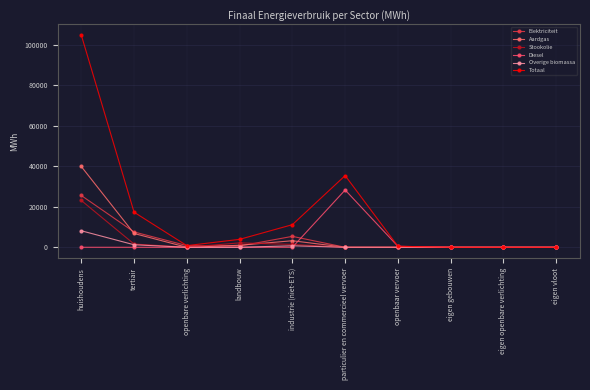

At which category is the sum across all series the highest?

huishoudens